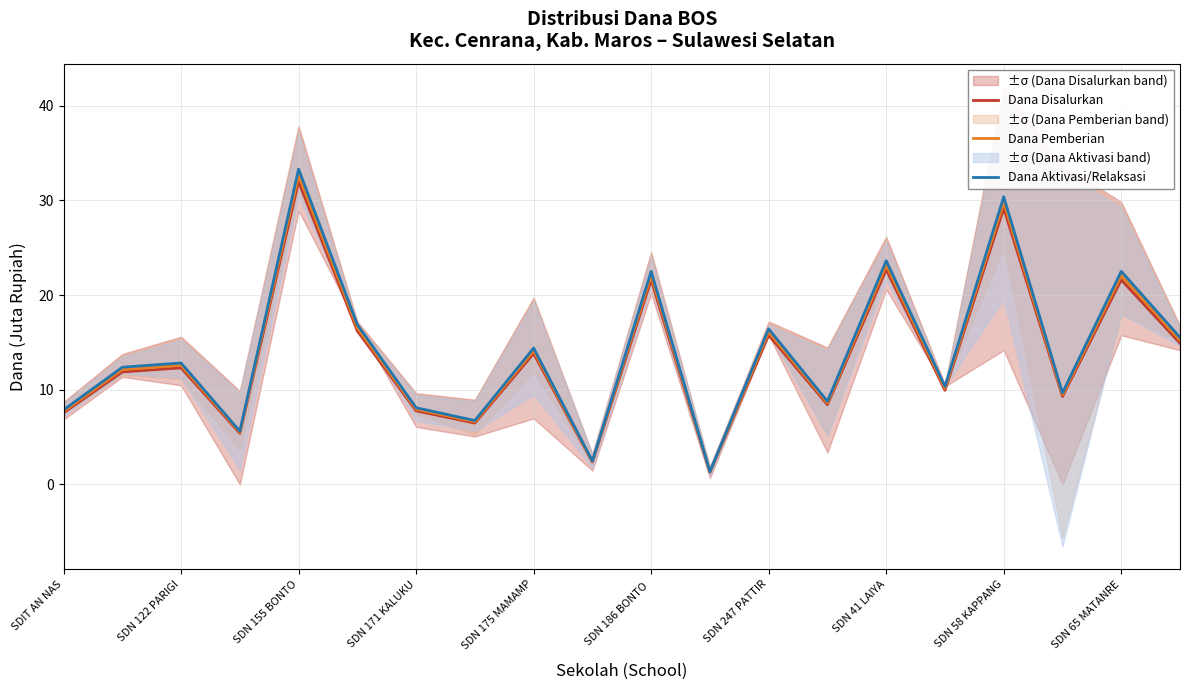

The value of Dana Disalurkan at SDN 122 PARIGI is 12.3. True or false?

True